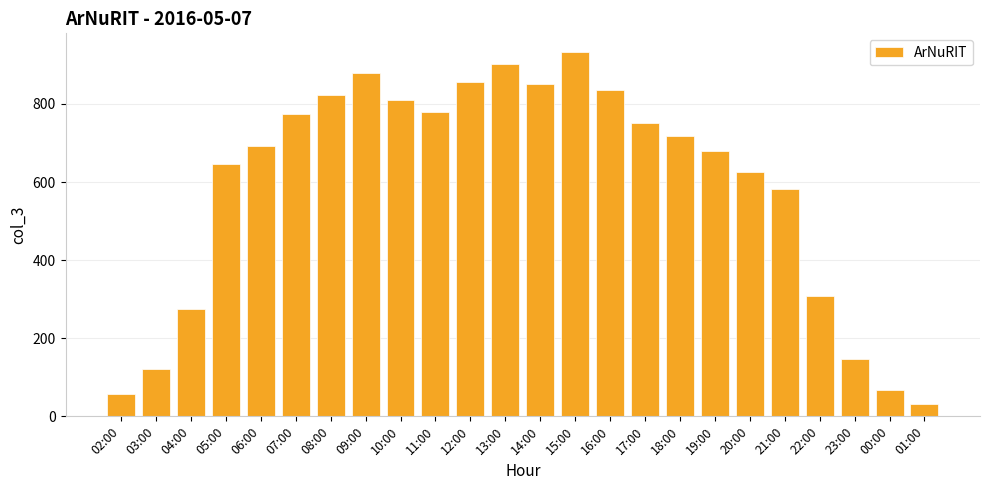

What is the approximate value at 09:00, to the nearest 100?

900